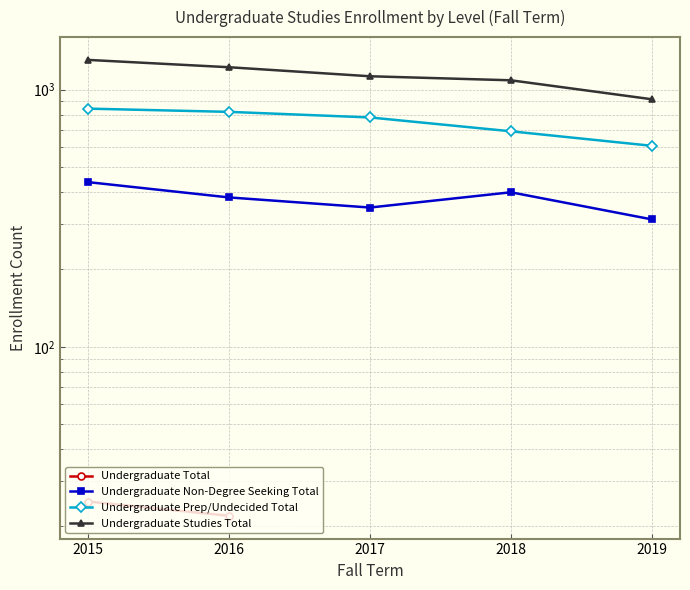

What is the average value of the Undergraduate Prep/Undecided Total series?

747.6